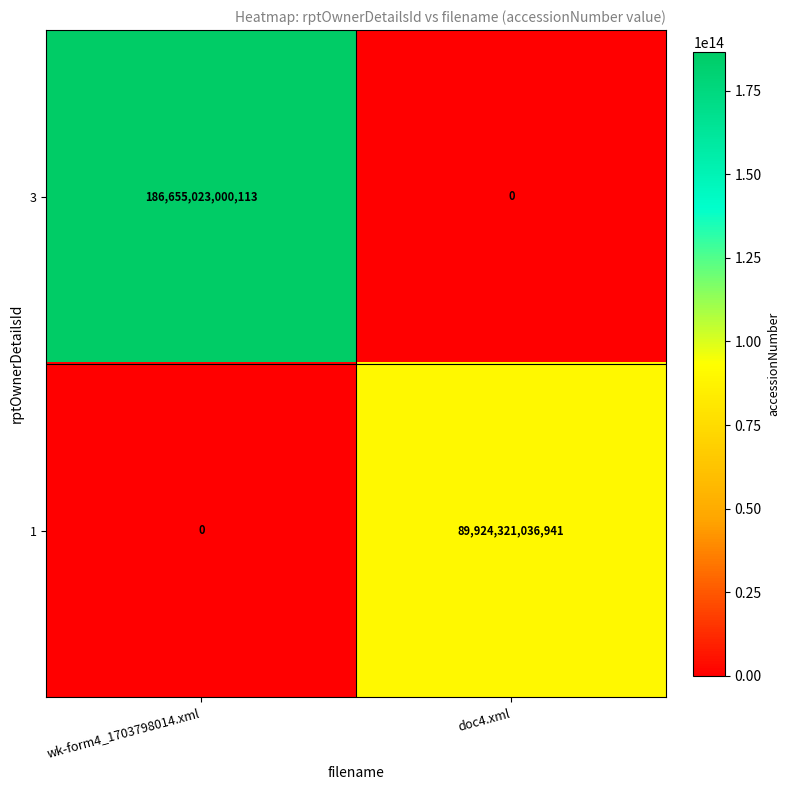

Is it true that 3 equals 71910247572979 at doc4.xml?

False